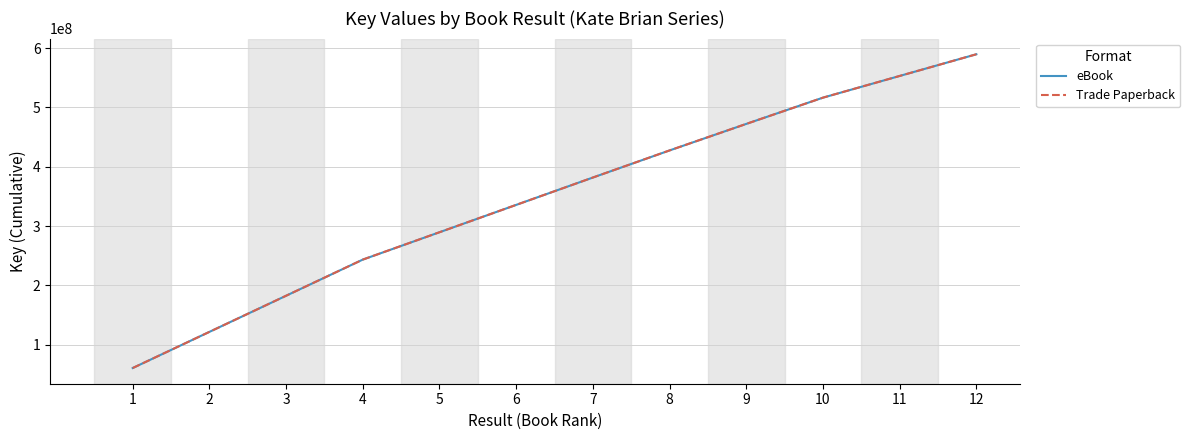

Is it true that Trade Paperback equals 231742624 at 11?

False